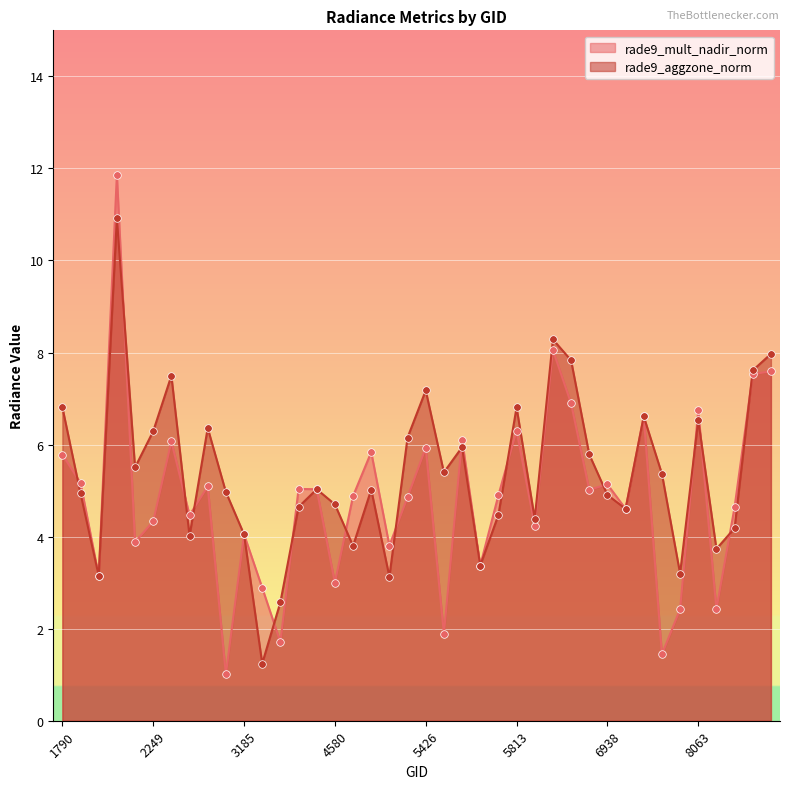

Is the value of rade9_aggzone_norm at 1925 greater than the value of rade9_mult_nadir_norm at 5390?

No